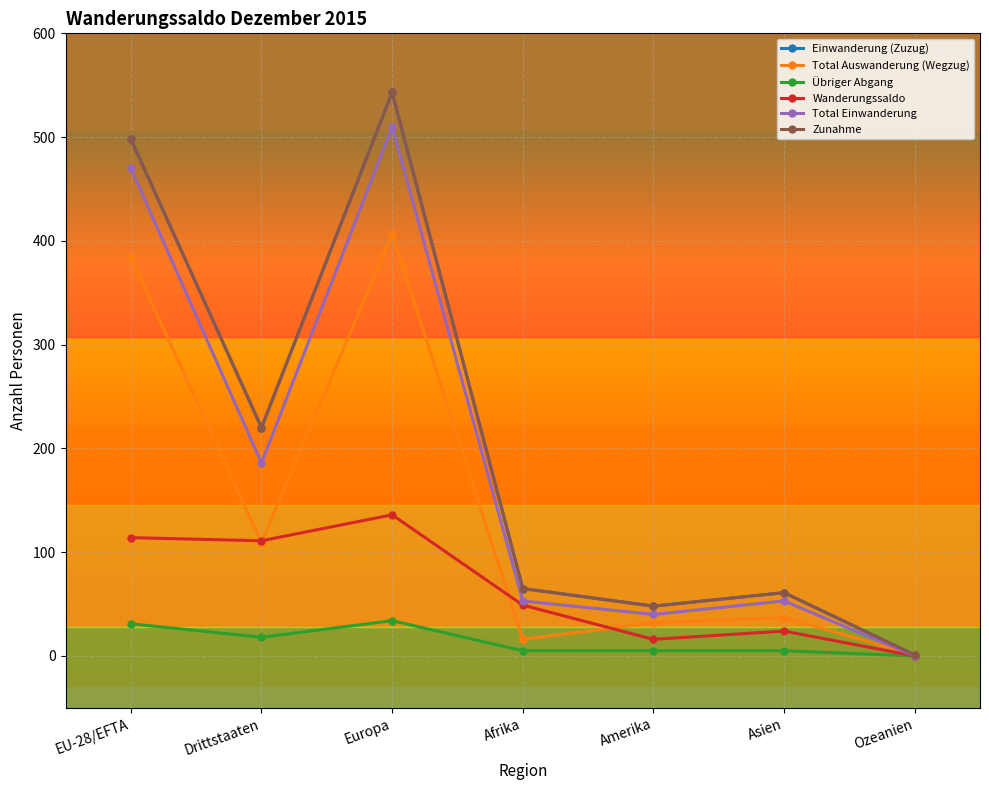

True or false: Einwanderung (Zuzug) and Übriger Abgang intersect in this chart.

False